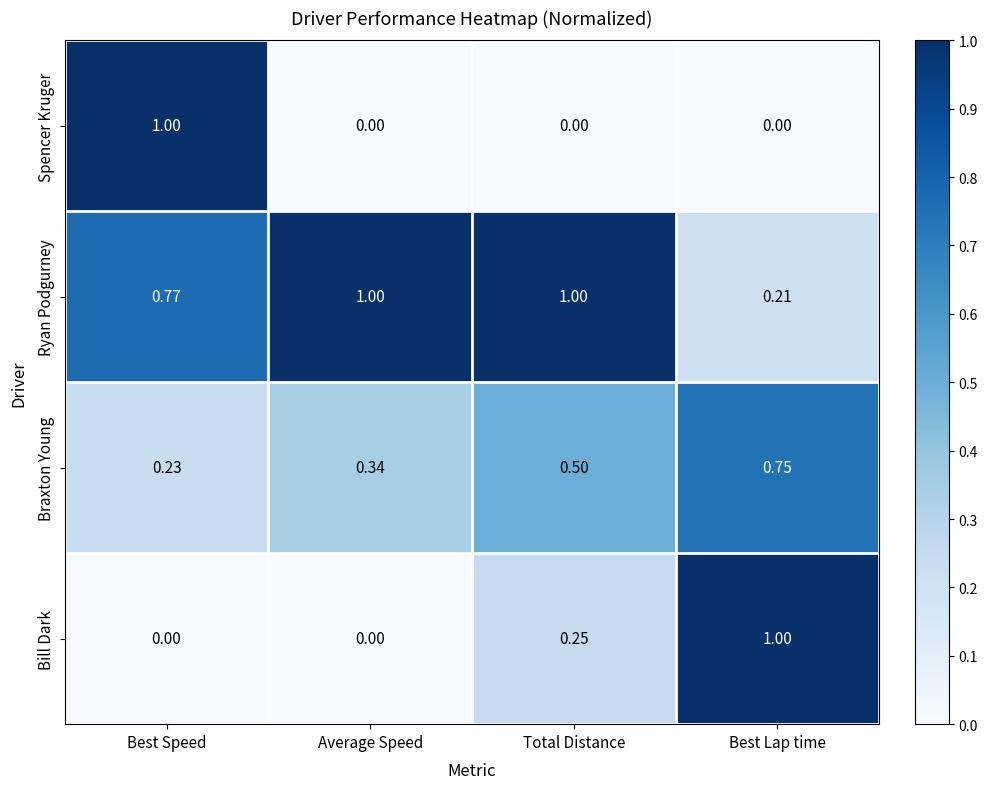

Between Average Speed and Best Lap time, which series saw the biggest shift?

Bill Dark